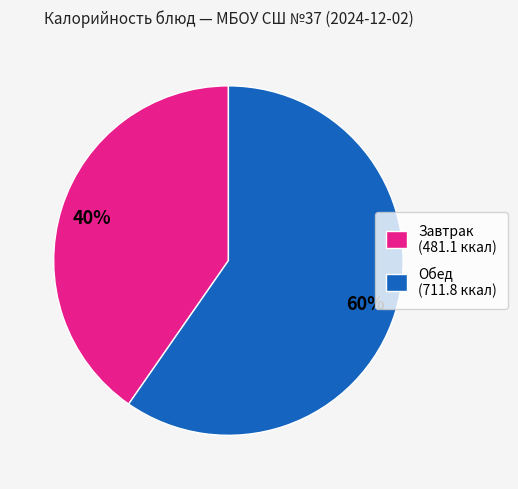

Count the number of slices in the pie.

2